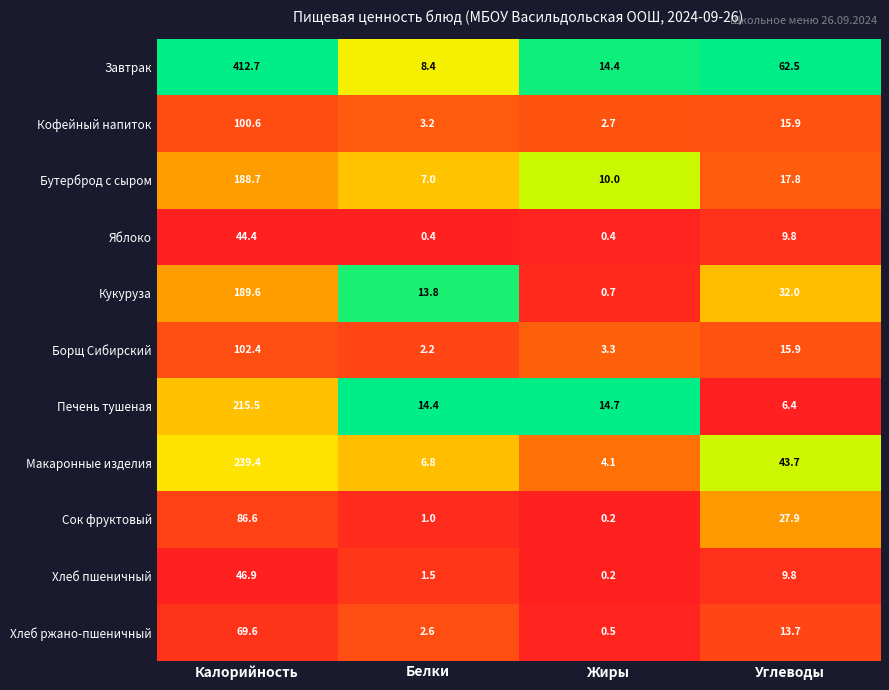

At how many categories does at least one series exceed 0?

4